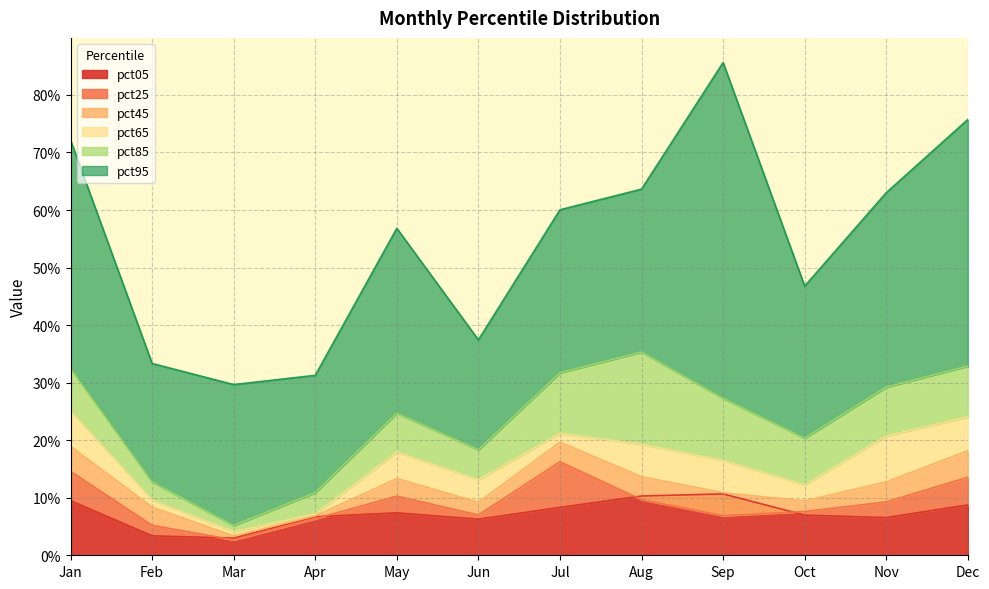

Reading left to right, extract all data points from this chart.

pct05: 0.1	0.0	0.0	0.1	0.1	0.1	0.1	0.1	0.1	0.1	0.1	0.1
pct25: 0.1	0.1	0.0	0.1	0.1	0.1	0.2	0.1	0.1	0.1	0.1	0.1
pct45: 0.2	0.1	0.0	0.1	0.1	0.1	0.2	0.1	0.1	0.1	0.1	0.2
pct65: 0.3	0.1	0.0	0.1	0.2	0.1	0.2	0.2	0.2	0.1	0.2	0.2
pct85: 0.3	0.1	0.1	0.1	0.2	0.2	0.3	0.4	0.3	0.2	0.3	0.3
pct95: 0.7	0.3	0.3	0.3	0.6	0.4	0.6	0.6	0.9	0.5	0.6	0.8